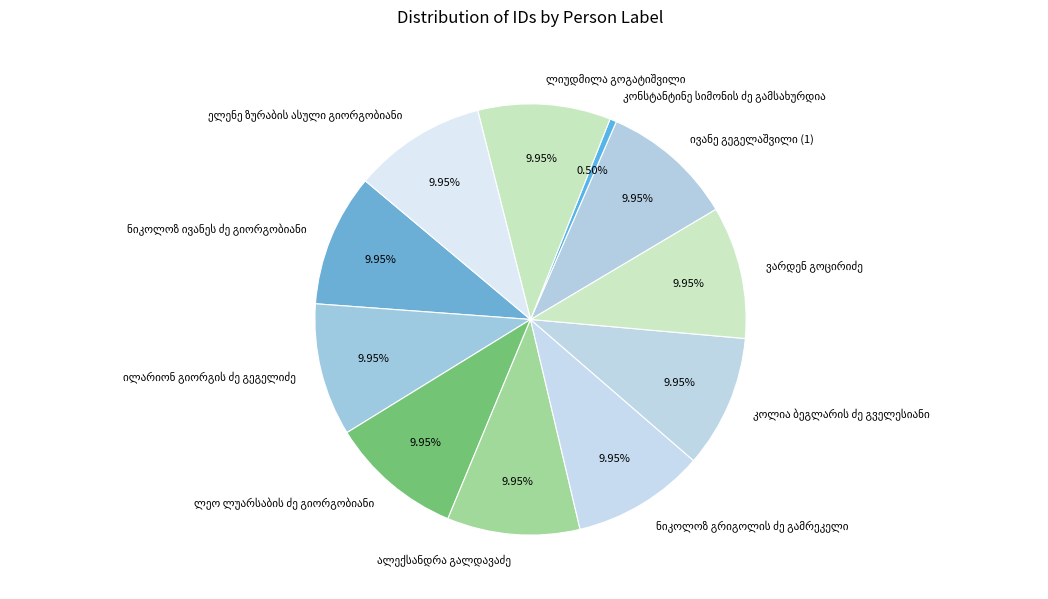

Is there a majority slice in this chart?

No